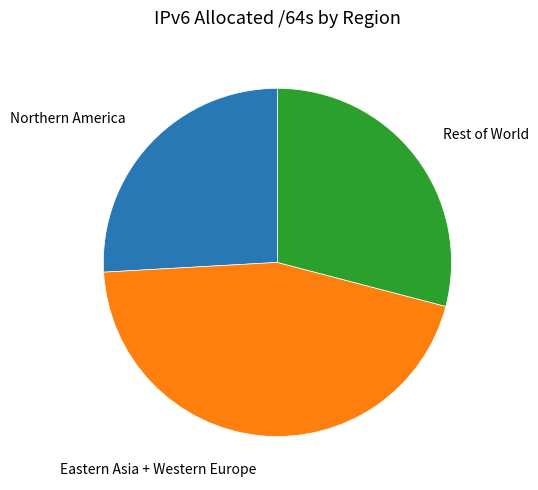

Do Eastern Asia + Western Europe and Rest of World together represent more than half of the pie?

Yes